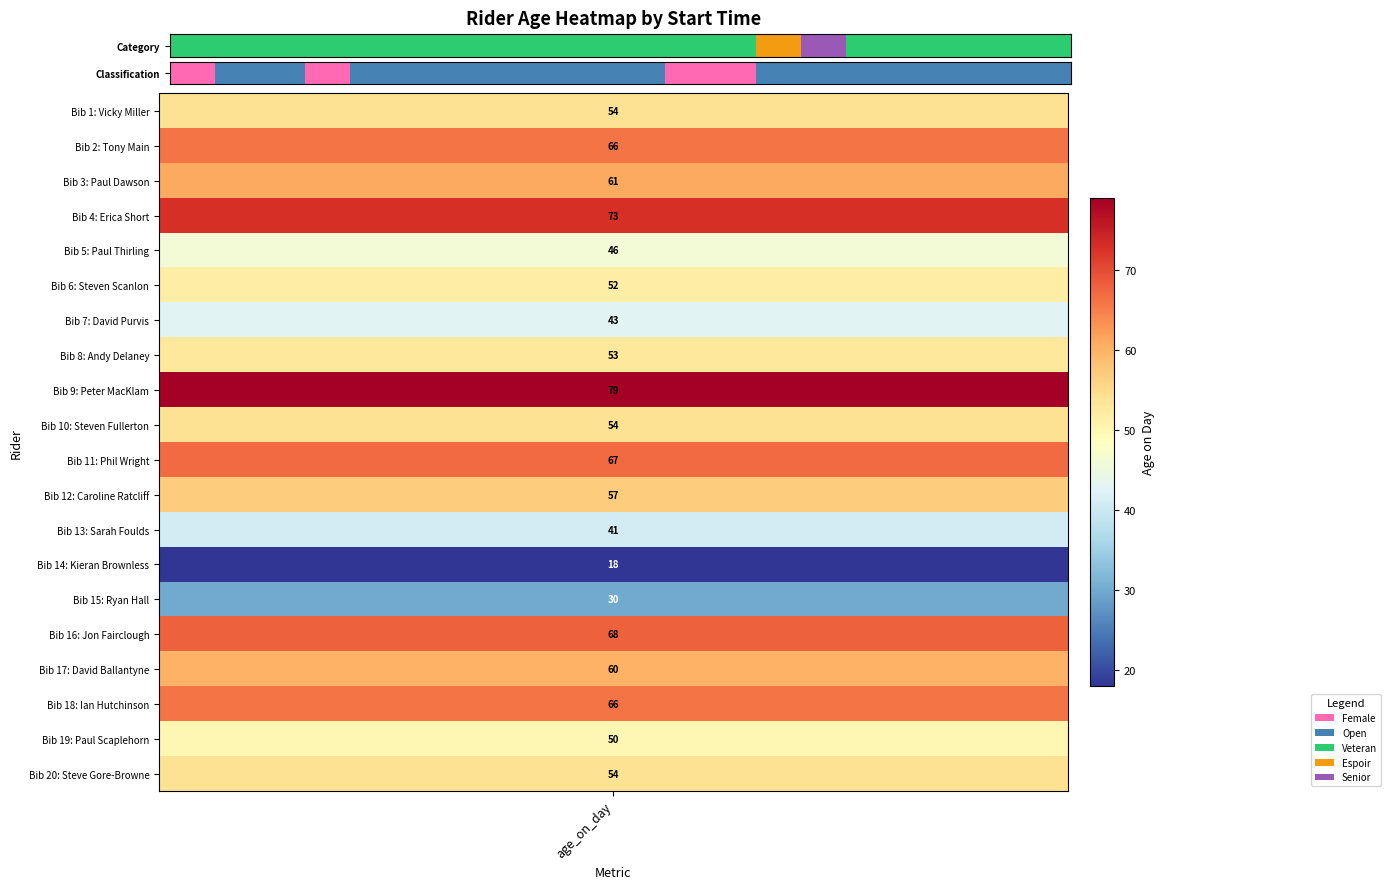

Which category has the lowest value across all series?

age_on_day